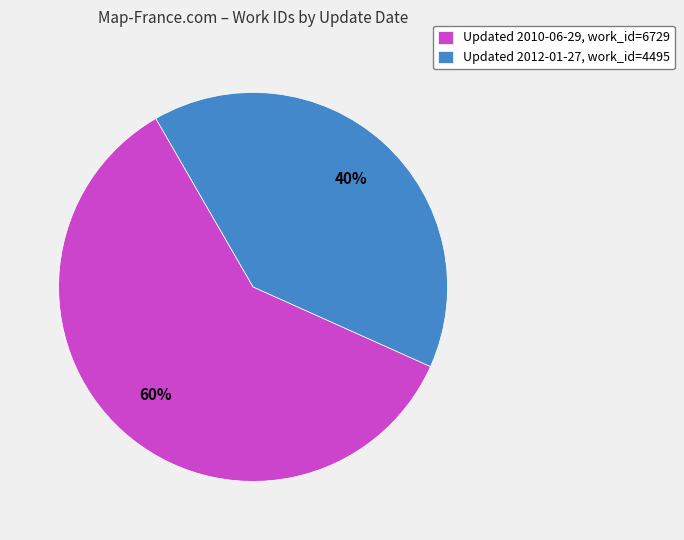

The Updated 2010-06-29, work_id=6729 slice represents 51% of the pie. True or false?

False